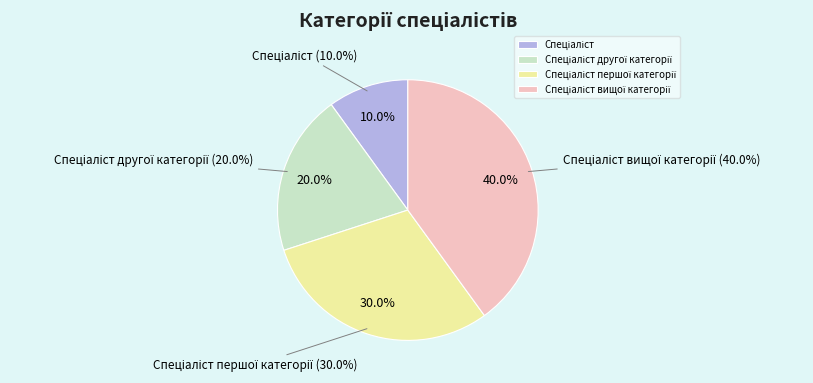

Does Спеціаліст represent more than half of the total?

No